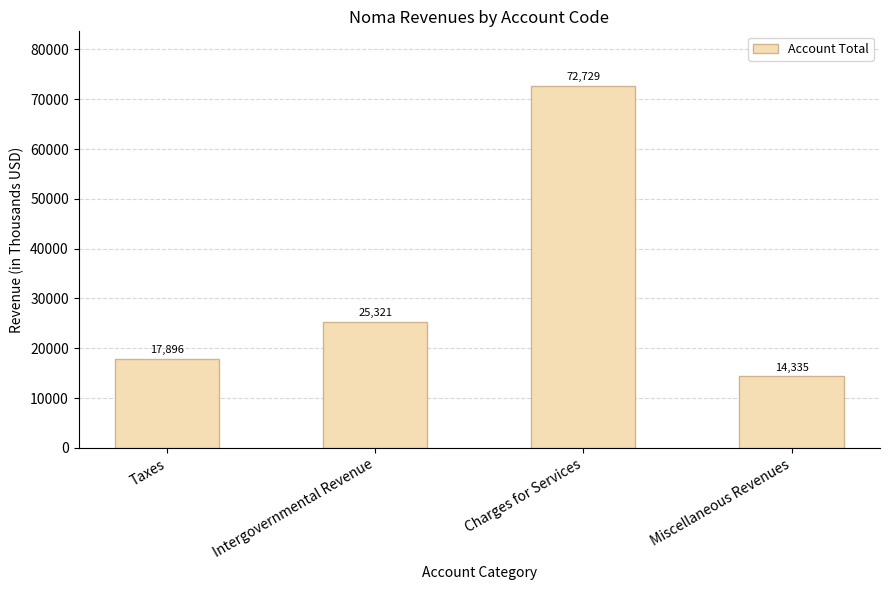

How many bars are there in total?

4